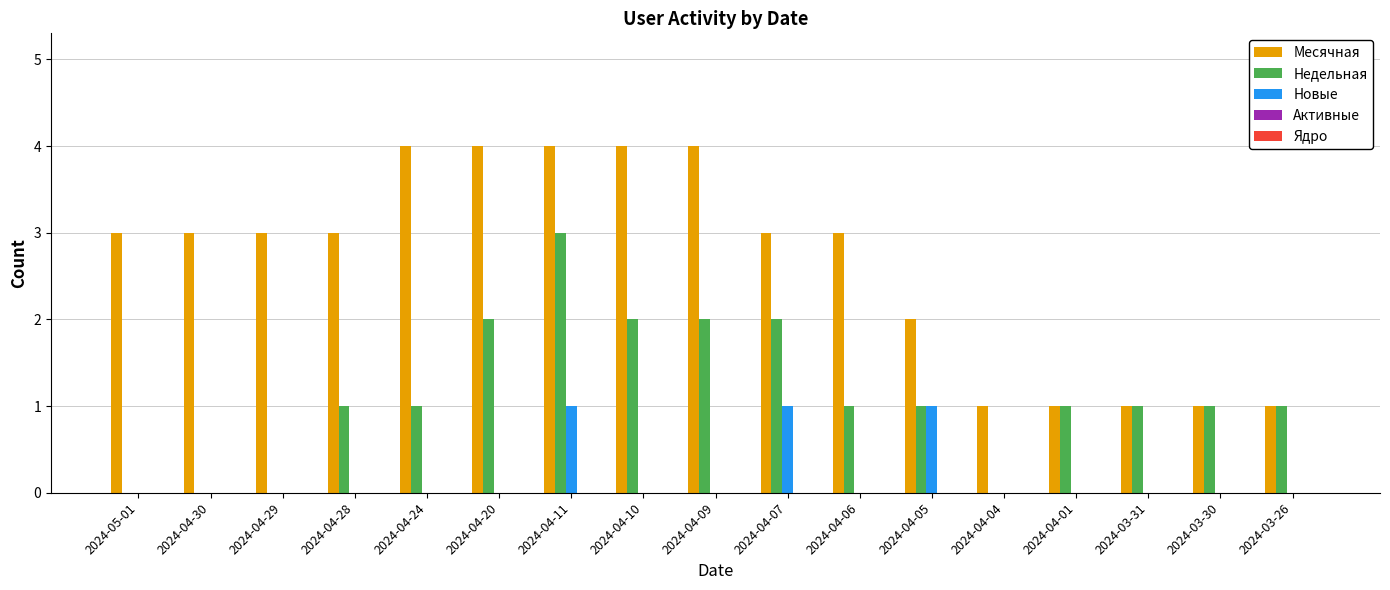

Which series changed the most between 2024-04-11 and 2024-03-26?

Месячная